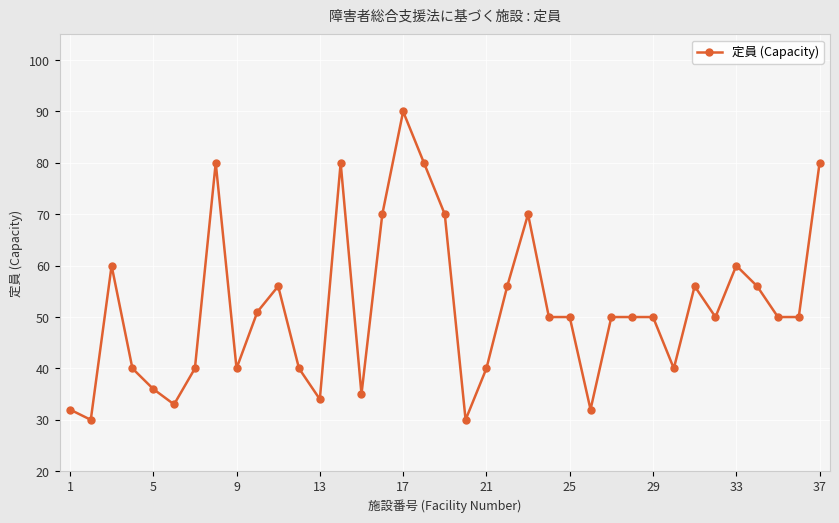

True or false: there are more than 2 points higher than both neighbors.

True